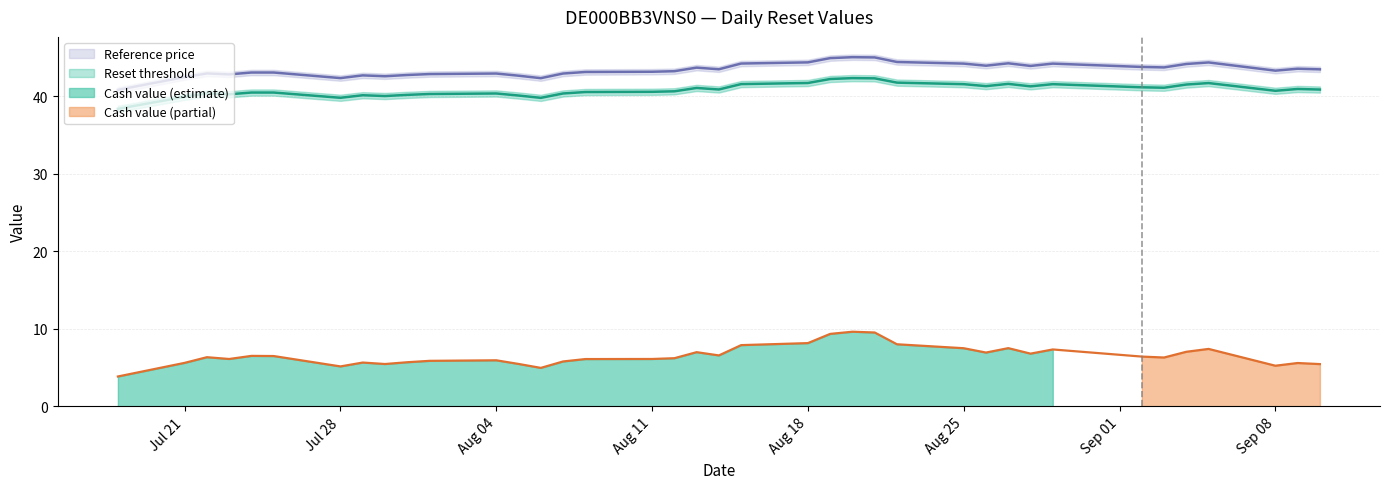

What is the difference between the Reference price values at 2025-07-18 and 2025-07-28?

1.5